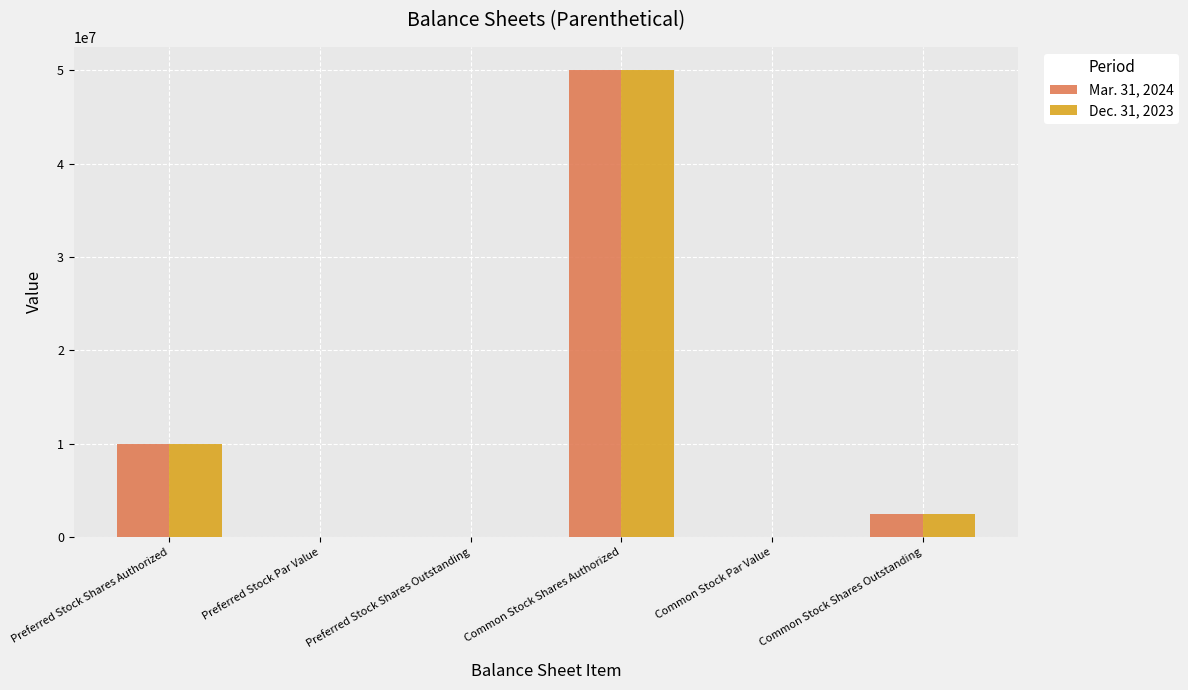

What are all the series names shown in the legend?

Mar. 31, 2024, Dec. 31, 2023